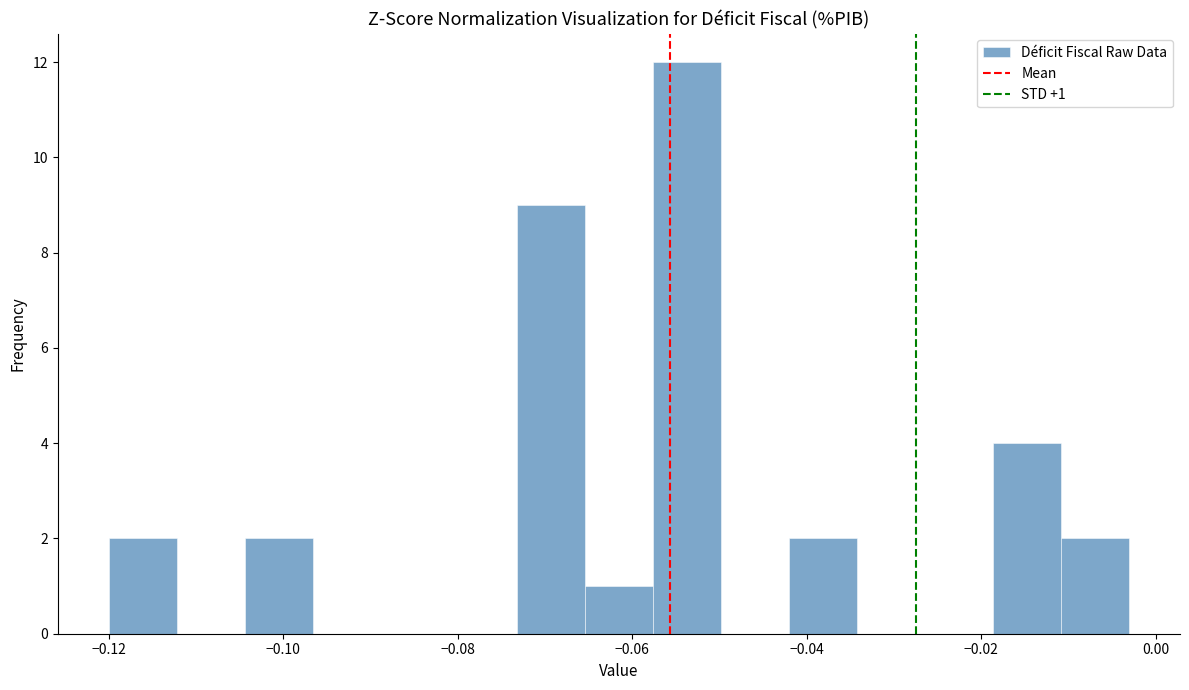

Around what value on the x-axis is the tallest bar? Give the approximate position of its centre, as read against the axis.

-0.054